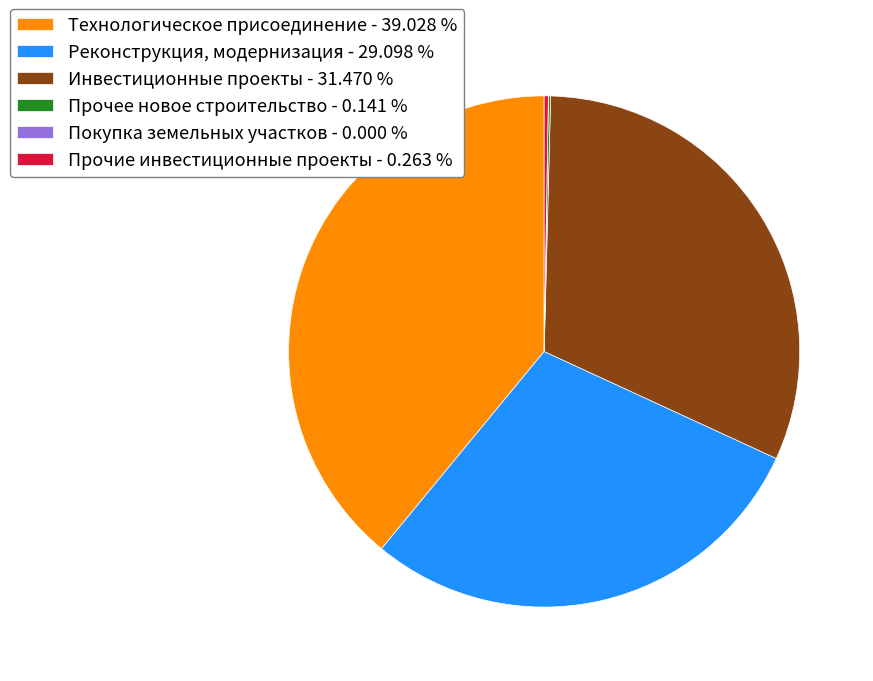

Is Инвестиционные проекты - 31.470 % the majority of the pie?

No